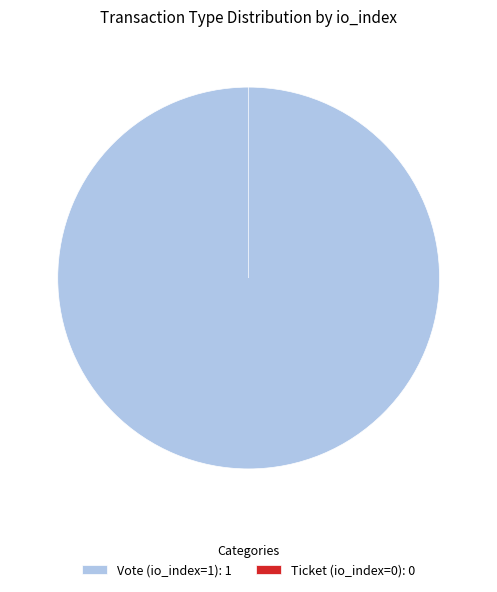

What is the change in value from Vote (io_index=1) to Ticket (io_index=0)?

-1